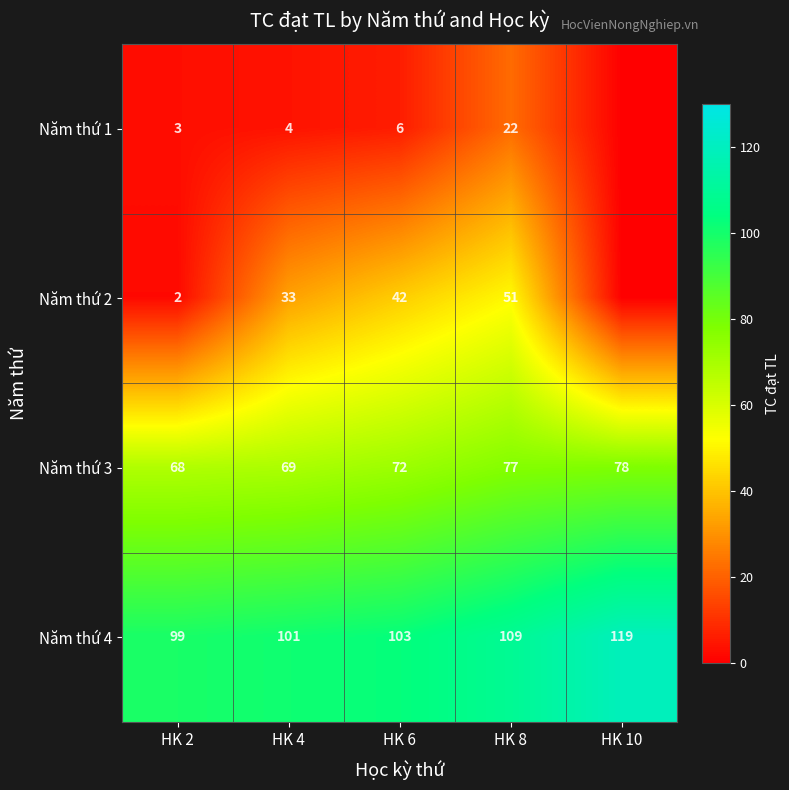

At HK 4, list the series in order from smallest to largest.

Năm thứ 1, Năm thứ 2, Năm thứ 3, Năm thứ 4